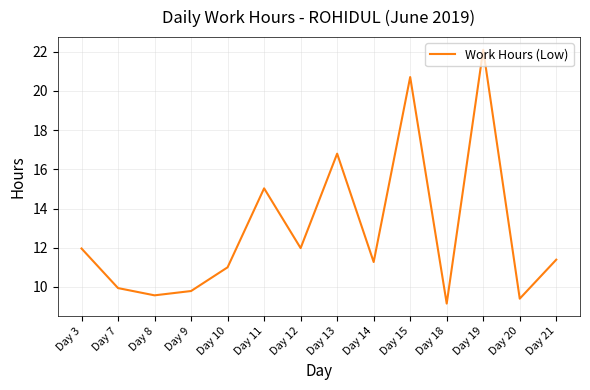

How many categories are shown in the chart?

14